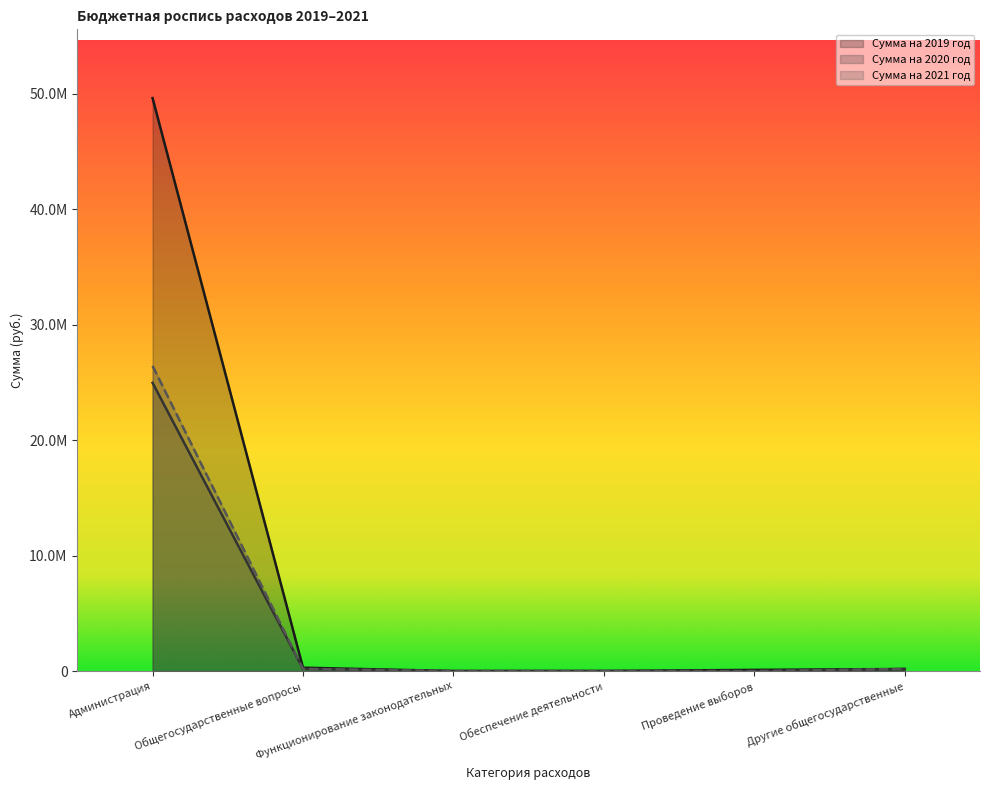

Reading left to right, transcribe all the data shown in this chart.

Сумма на 2019 год: 49634219.8	294100.0	3000.0	5900.0	105000.0	180200.0
Сумма на 2020 год: 24969589.0	189100.0	3000.0	5900.0	0.0	180200.0
Сумма на 2021 год: 26438089.0	189100.0	3000.0	5900.0	0.0	180200.0